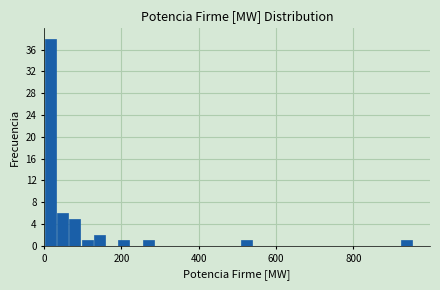

Read against the x-axis, roughly where is the centre of the tallest bar?

20